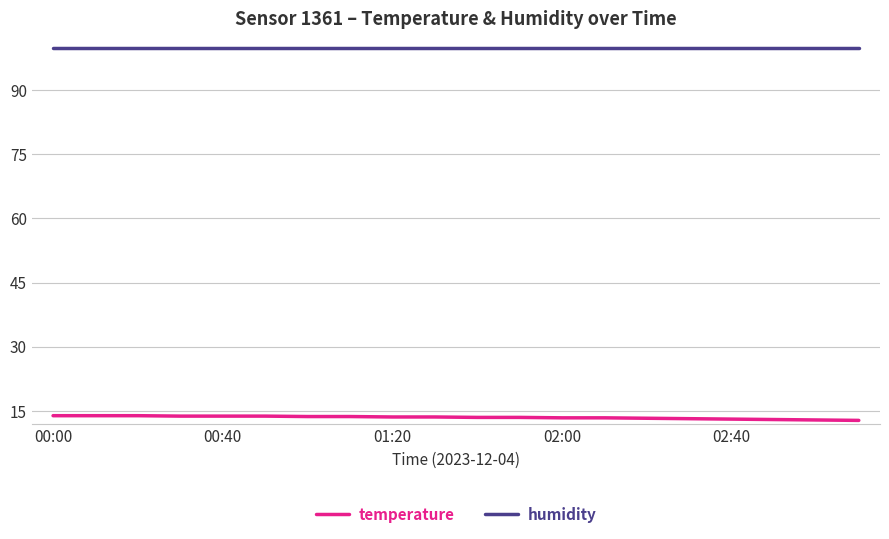

True or false: temperature and humidity cross at least once.

False